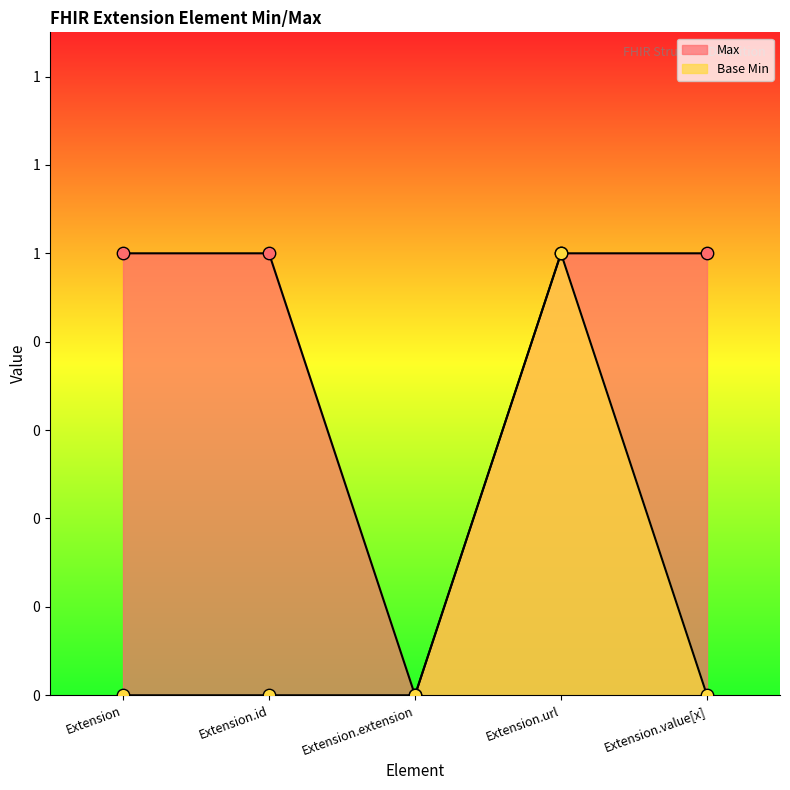

Is the value of Max at Extension.id greater than the value of Base Min at Extension?

Yes